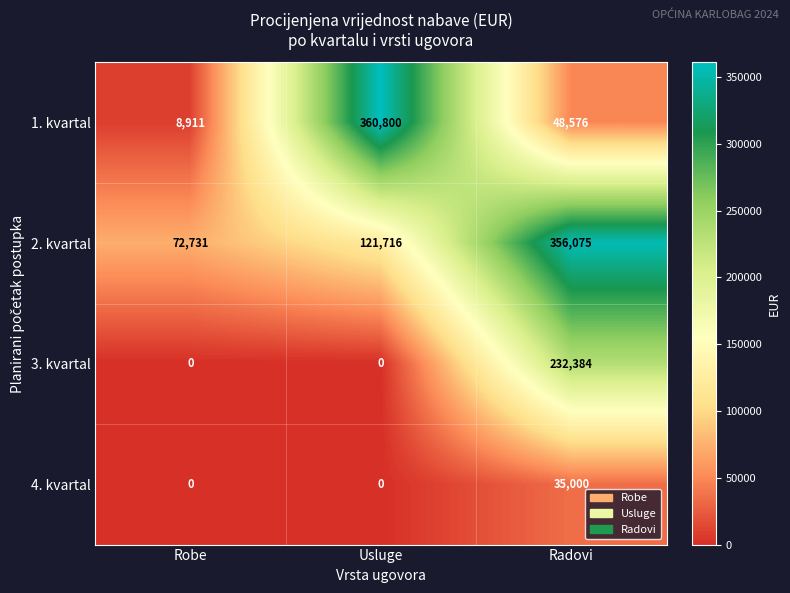

What is the spread (max minus min) of values at Usluge?

360800